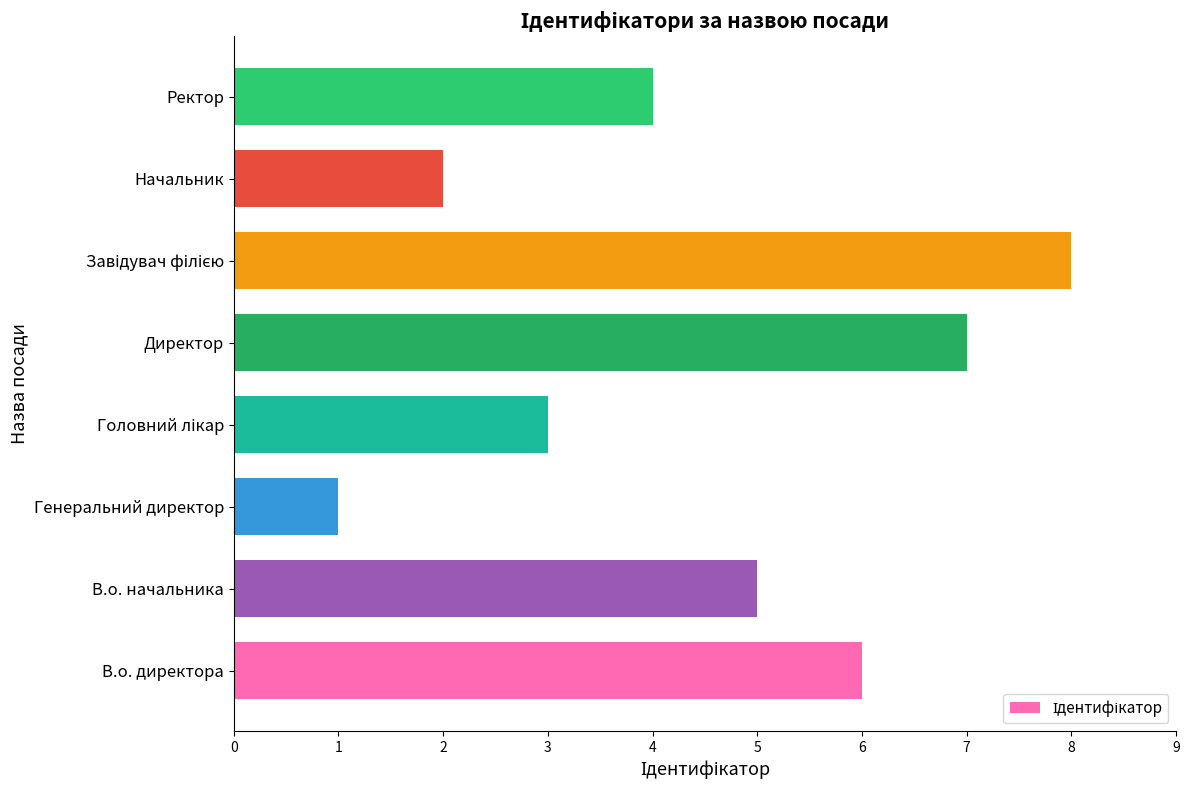

What is the sum of all values?

36